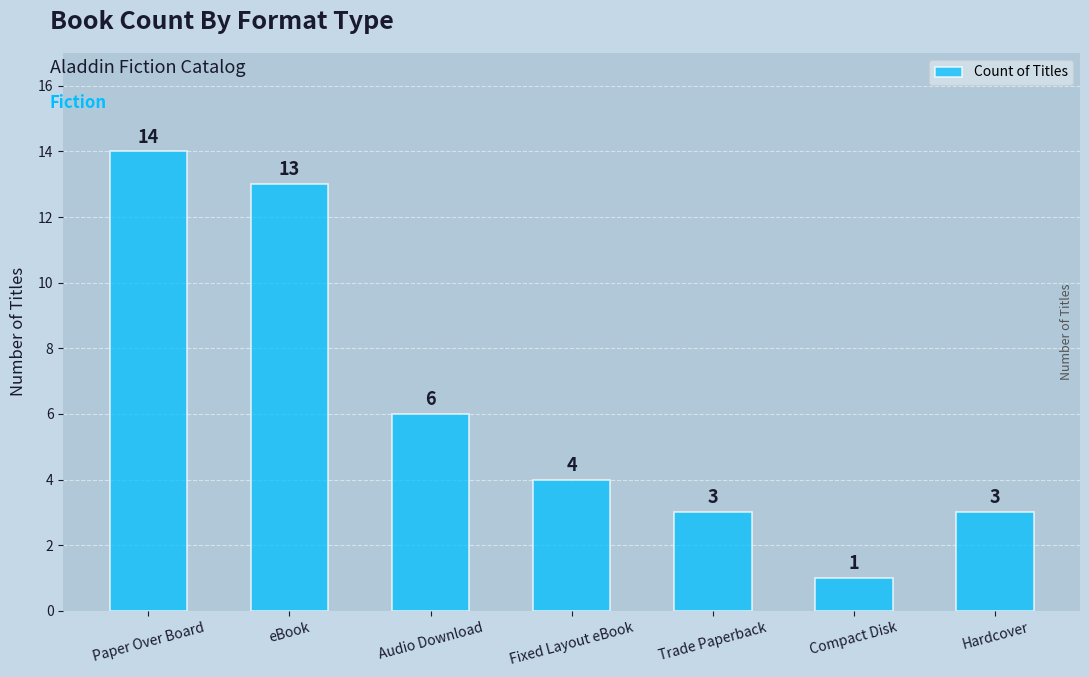

What position from the right is eBook?

6